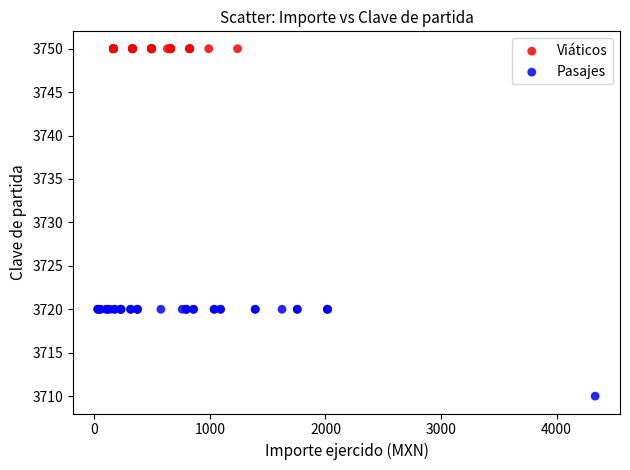

Which series reaches the maximum Y coordinate?

Viáticos